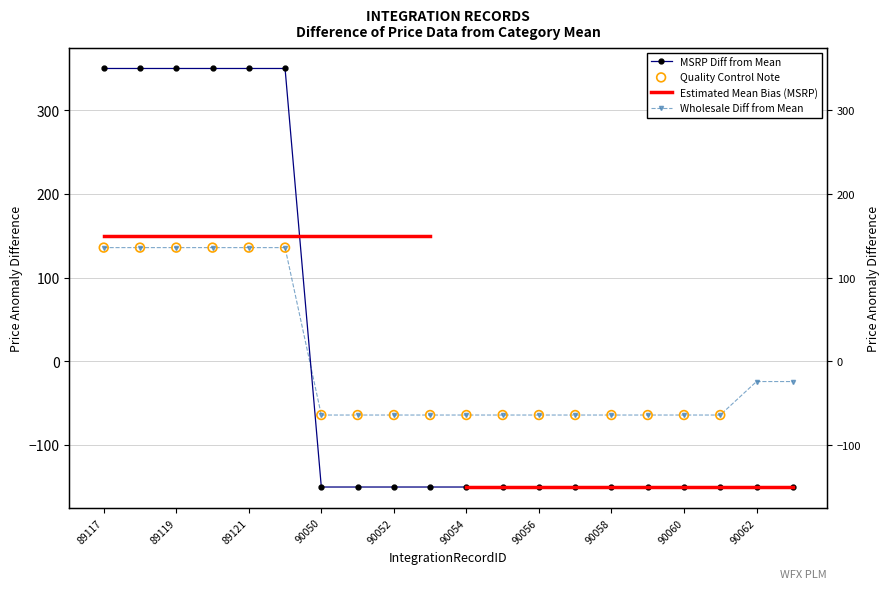

At which category is the sum across all series the highest?

89117